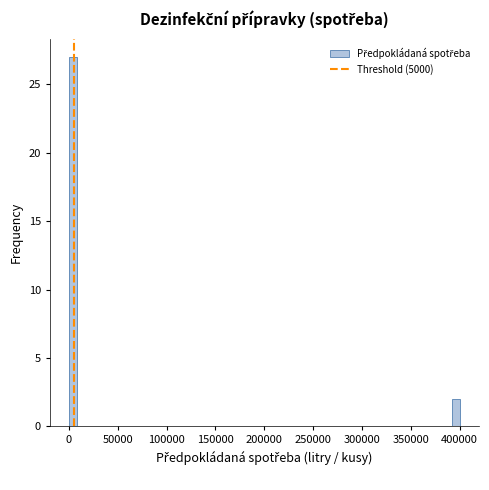

Around what value on the x-axis is the tallest bar? Give the approximate position of its centre, as read against the axis.

5000